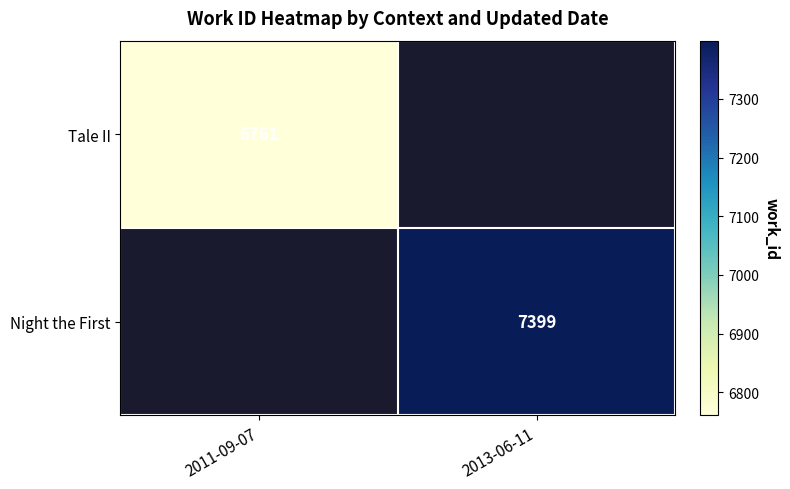

Is the value of Tale II at 2011-09-07 greater than the value of Night the First at 2013-06-11?

No